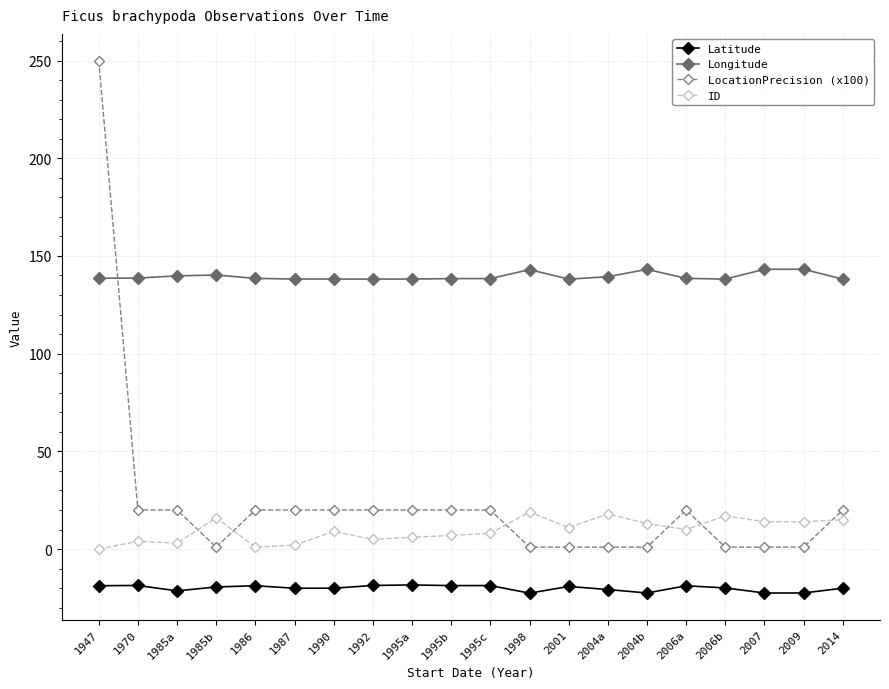

The Longitude series shows 76.4 at 1990. True or false?

False